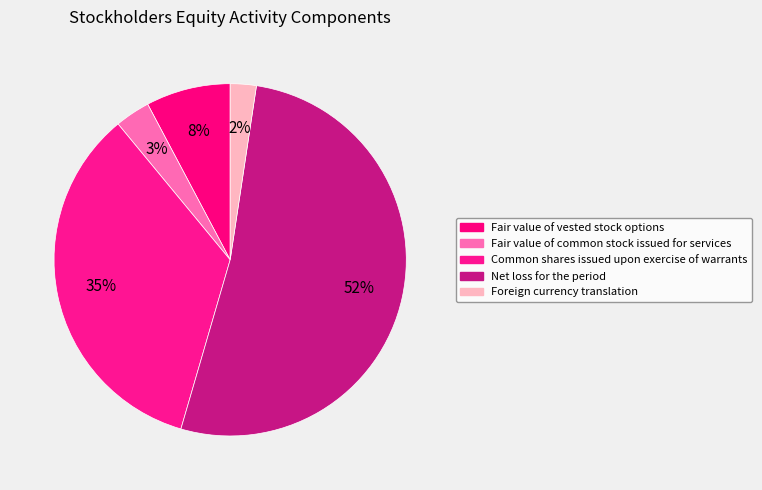

To the nearest percent, what is the difference between the largest and smallest slice percentages?

50%